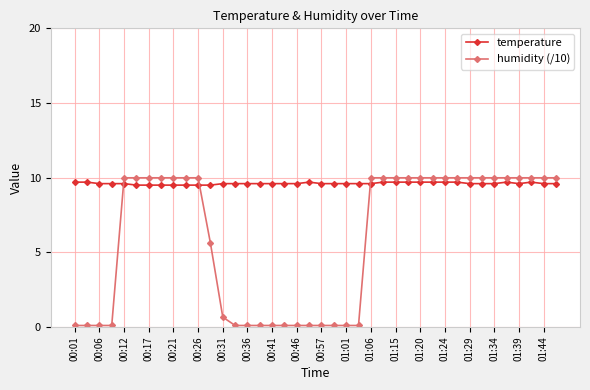

True or false: humidity (/10) and temperature intersect in this chart.

True